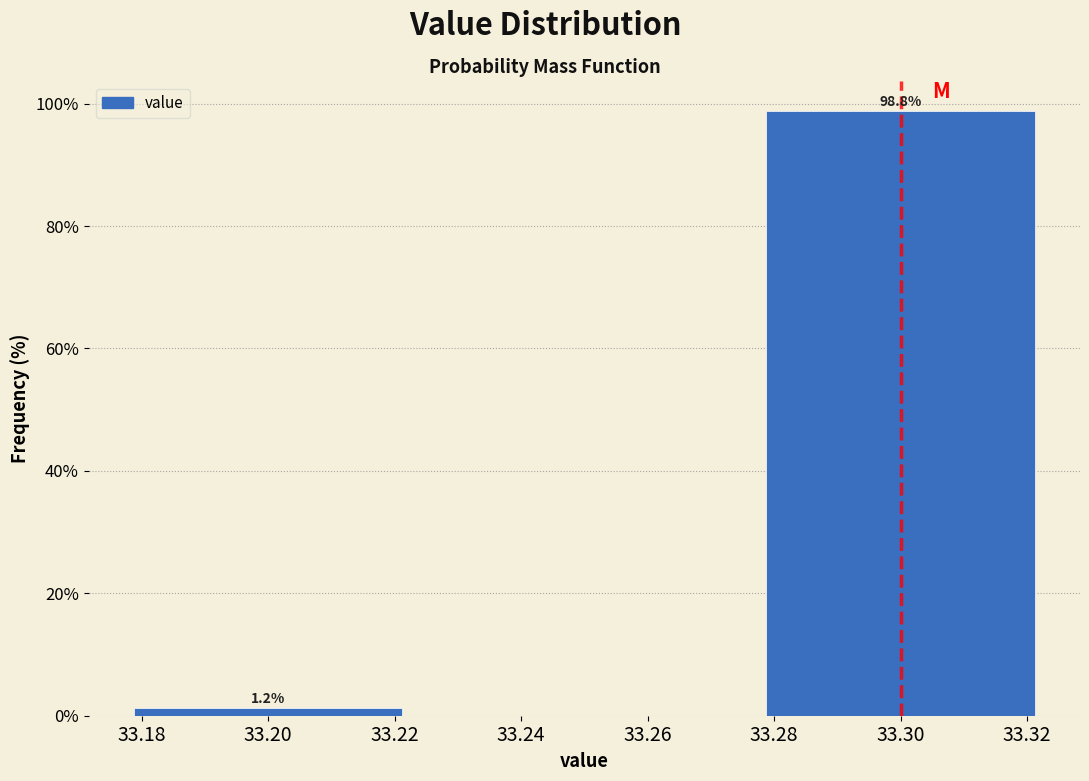

Which range on the x-axis has the tallest bar?

33.275 to 33.325